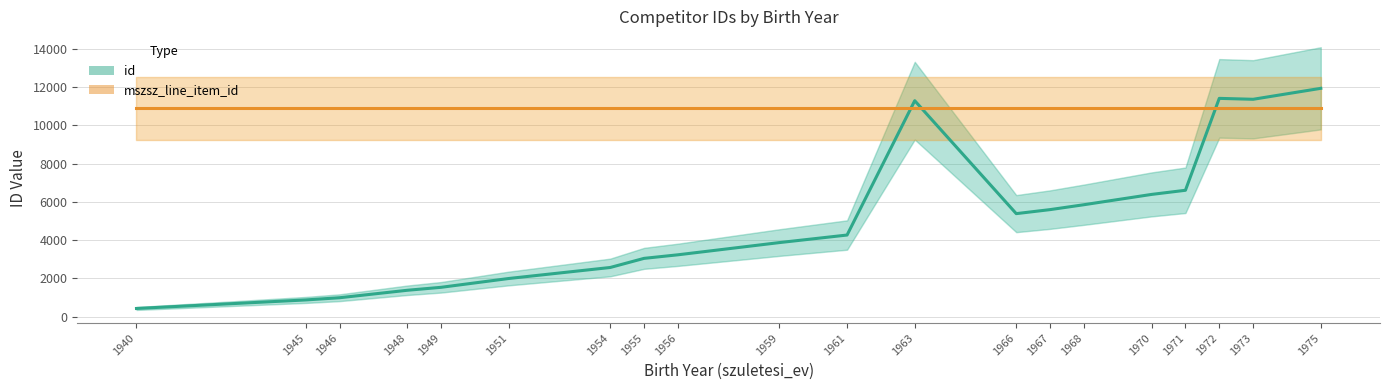

List the series in order of their overall mean, lowest first.

id, mszsz_line_item_id